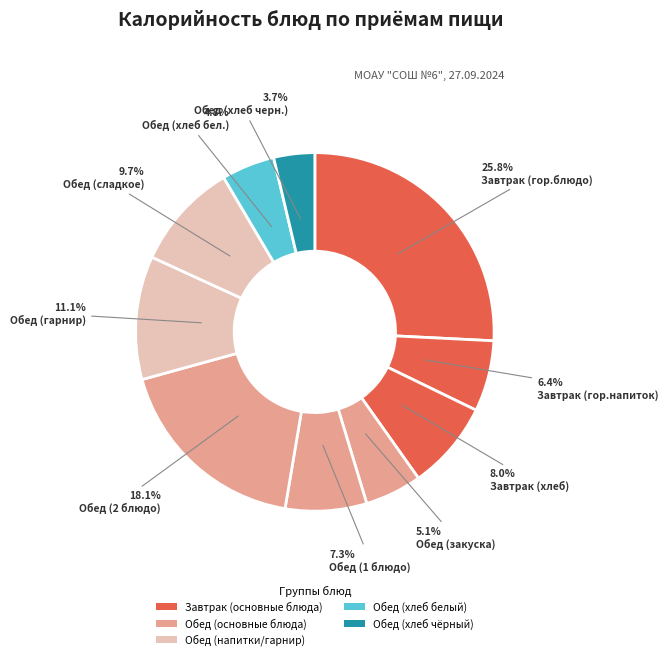

What is the smallest slice in the pie chart?

Обед (хлеб черн.)